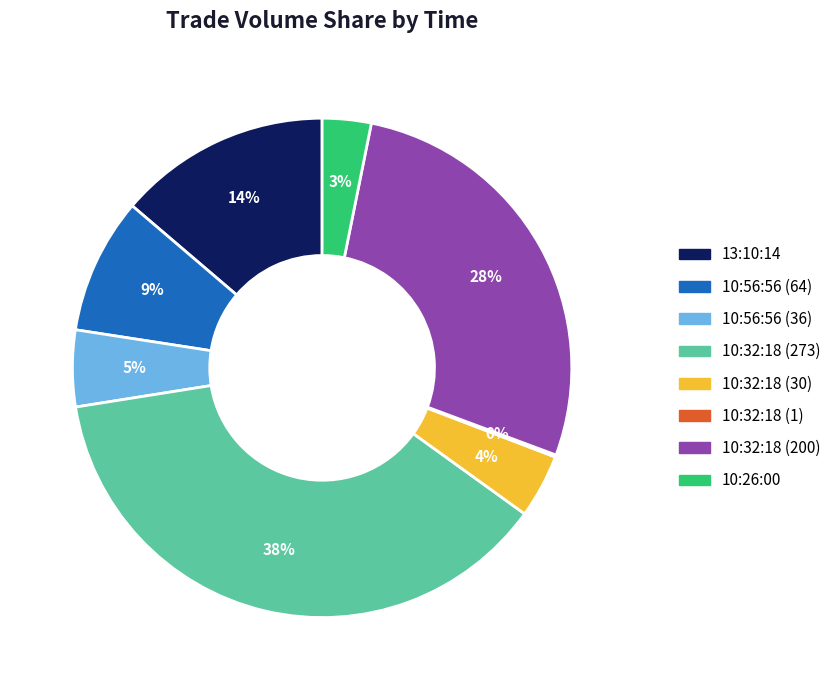

Which has a higher value, 10:56:56 (64) or 10:32:18 (273)?

10:32:18 (273)